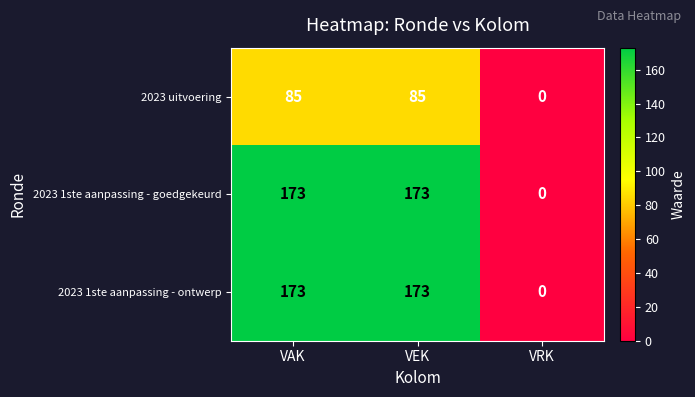

At how many categories does at least one series exceed 83?

2